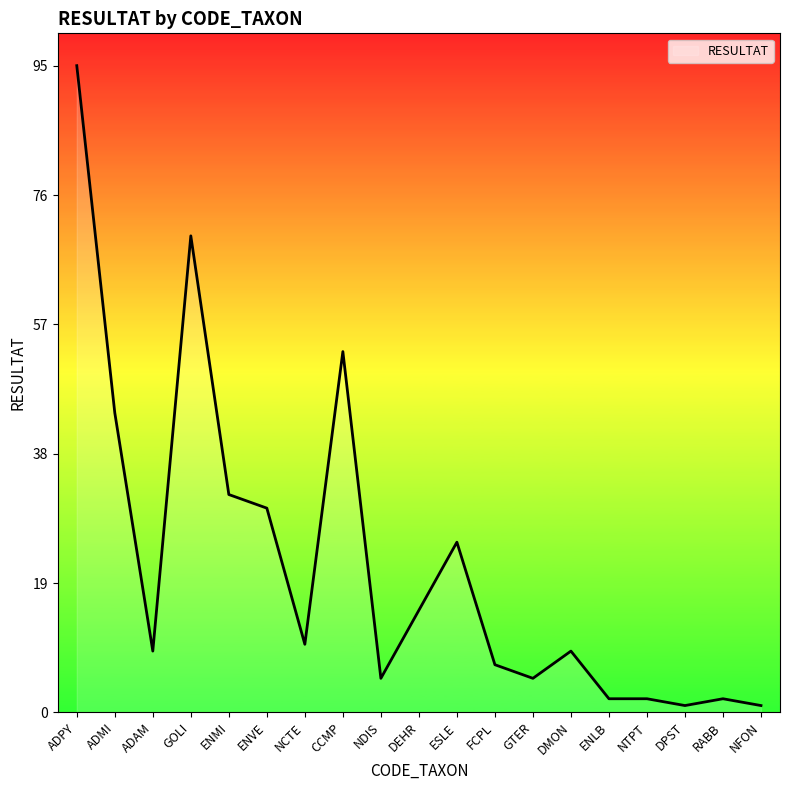

What position from the left is NTPT?

16